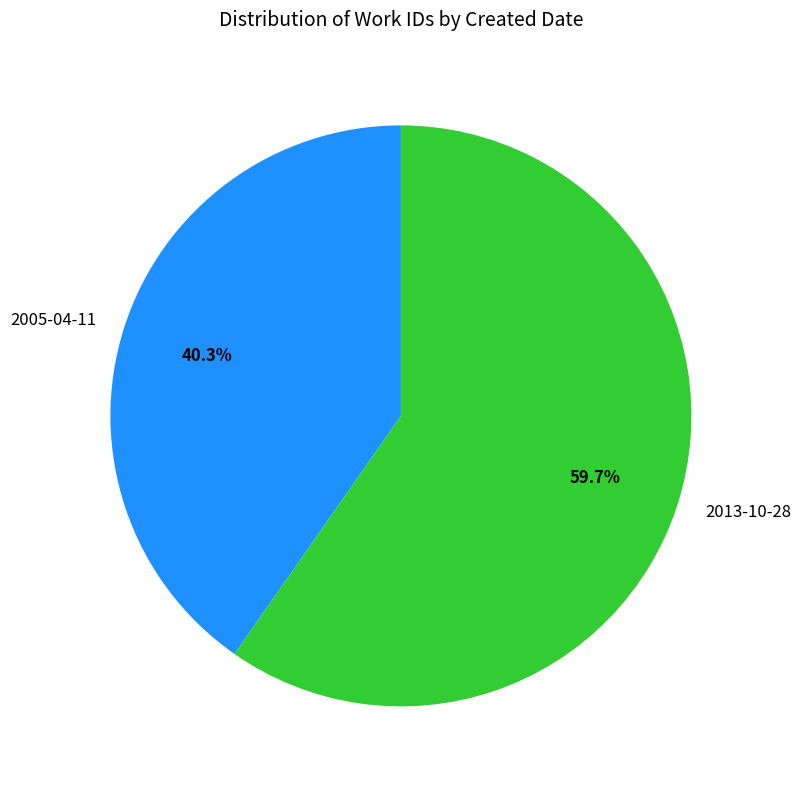

What percentage is NOT represented by 2013-10-28?

40.3%